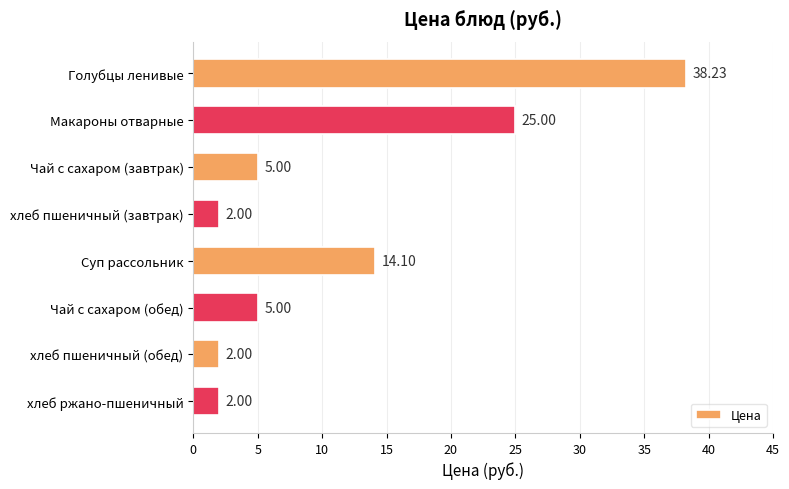

Which has a higher value, Суп рассольник or хлеб пшеничный (обед)?

Суп рассольник